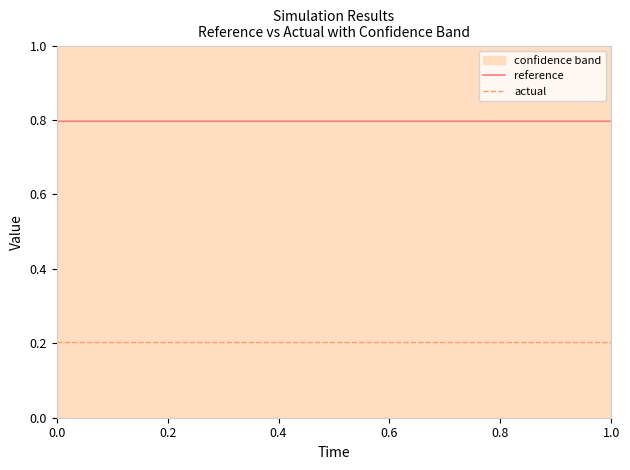

True or false: reference and actual cross at least once.

False